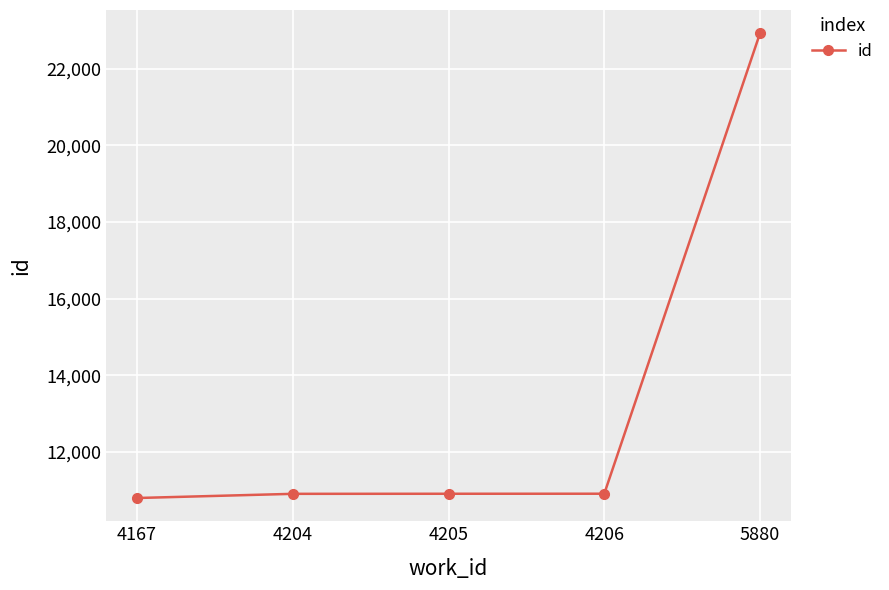

True or false: the data shows 5586 at 4206.

False